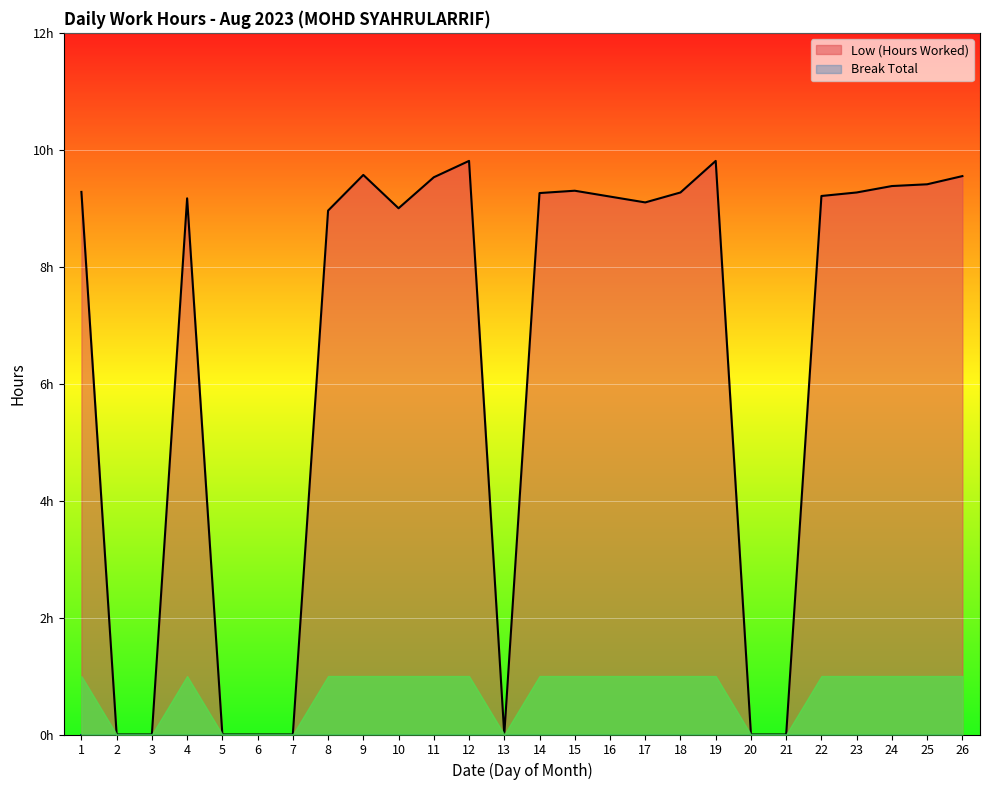

How many points are higher than both their immediate neighbors (excluding endpoints)?

5